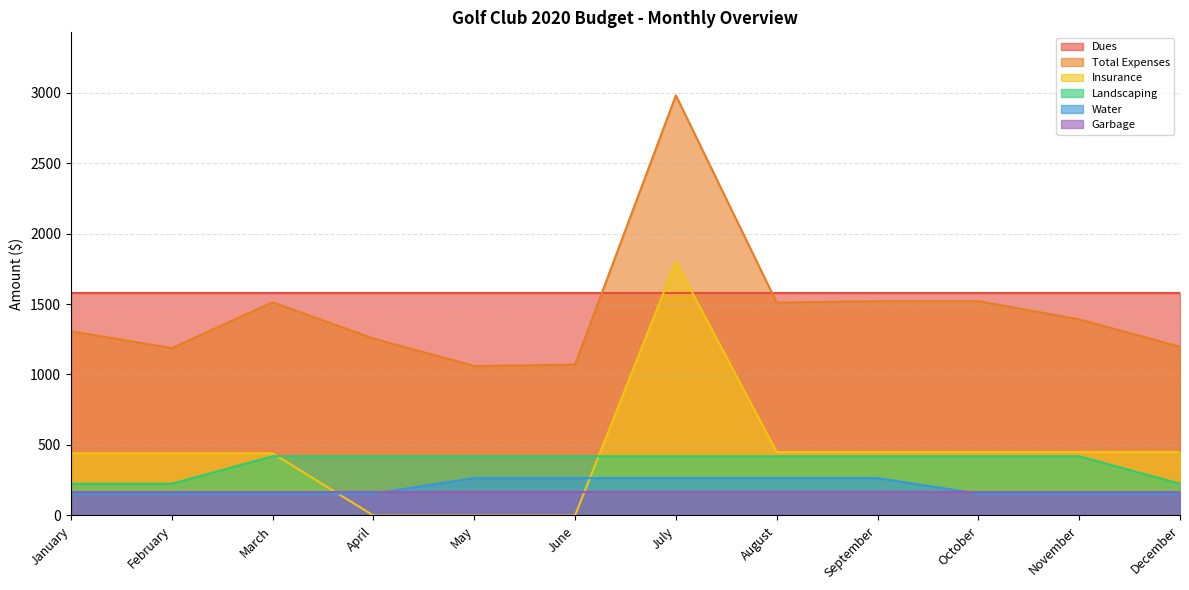

At which category does the chart reach its peak across all series?

July